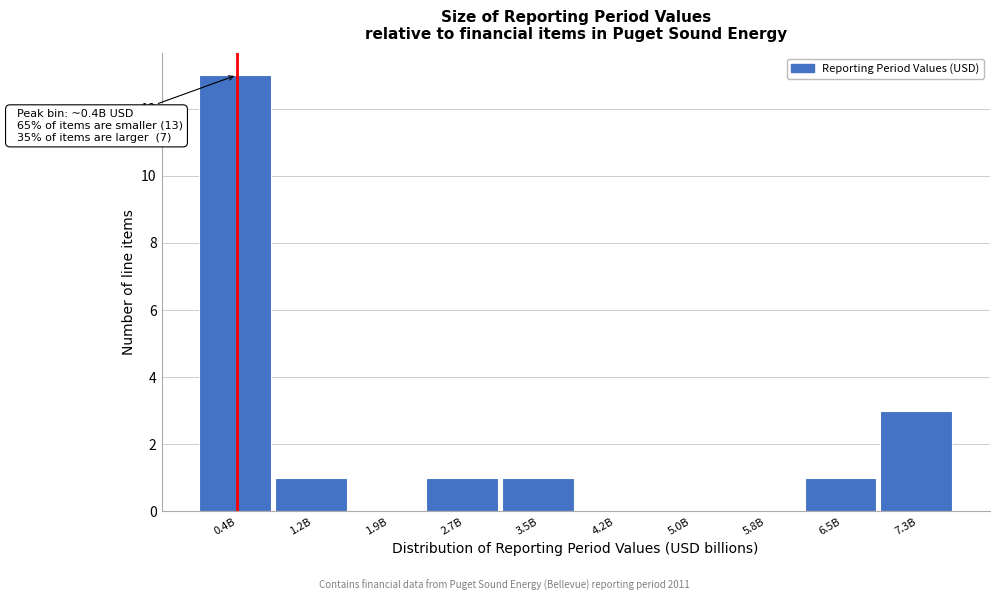

Reading left to right, list all the values displayed in this chart.

0.4B=13	1.2B=1	1.9B=0	2.7B=1	3.5B=1	4.2B=0	5.0B=0	5.8B=0	6.5B=1	7.3B=3